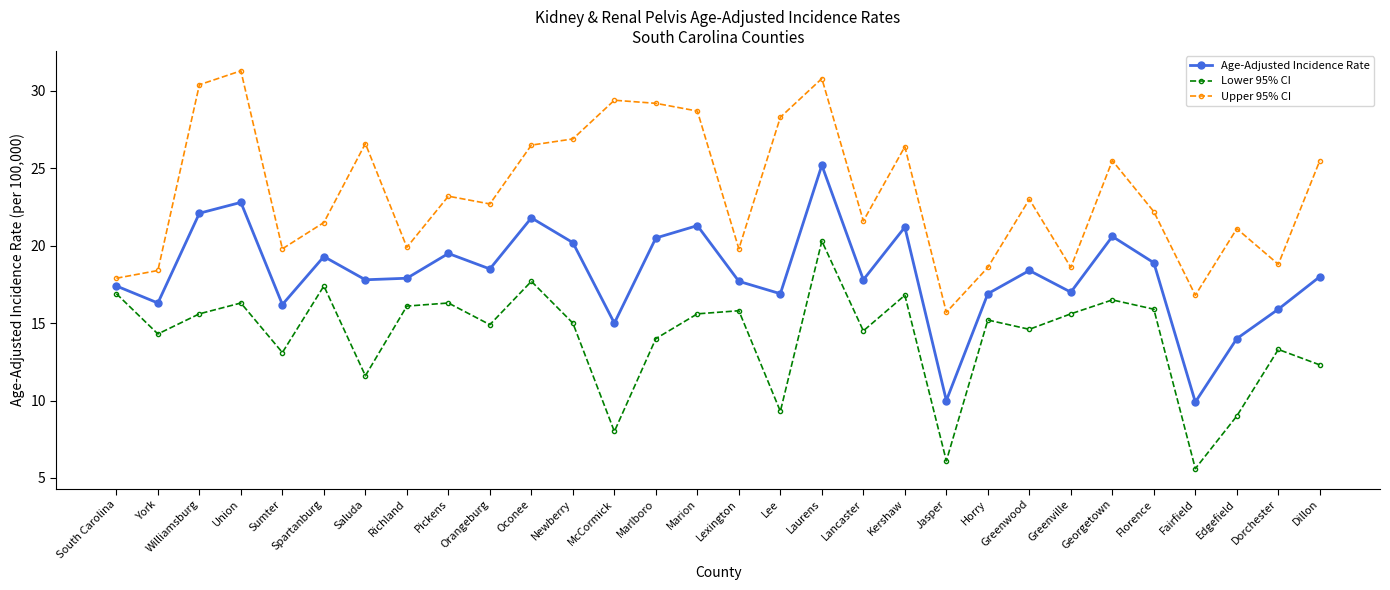

What is the label of the 6th point from the left?

Spartanburg